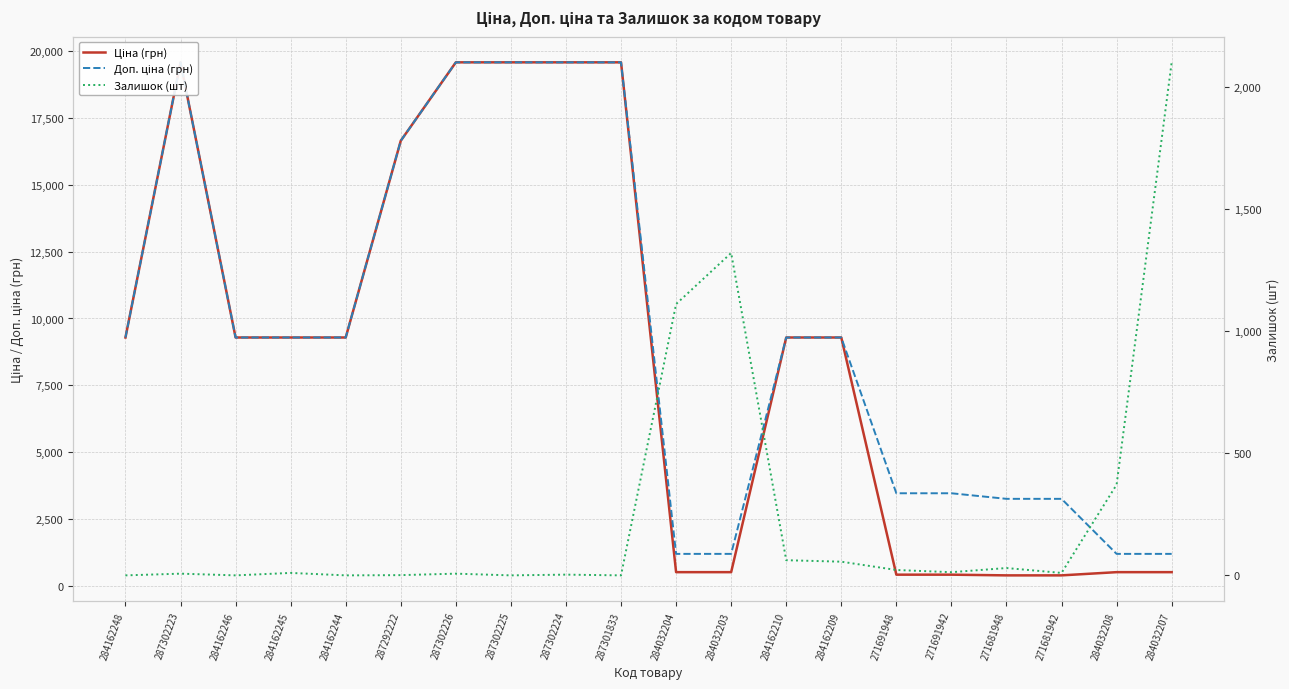

How many values in the Ціна (грн) series are below 9290?

8